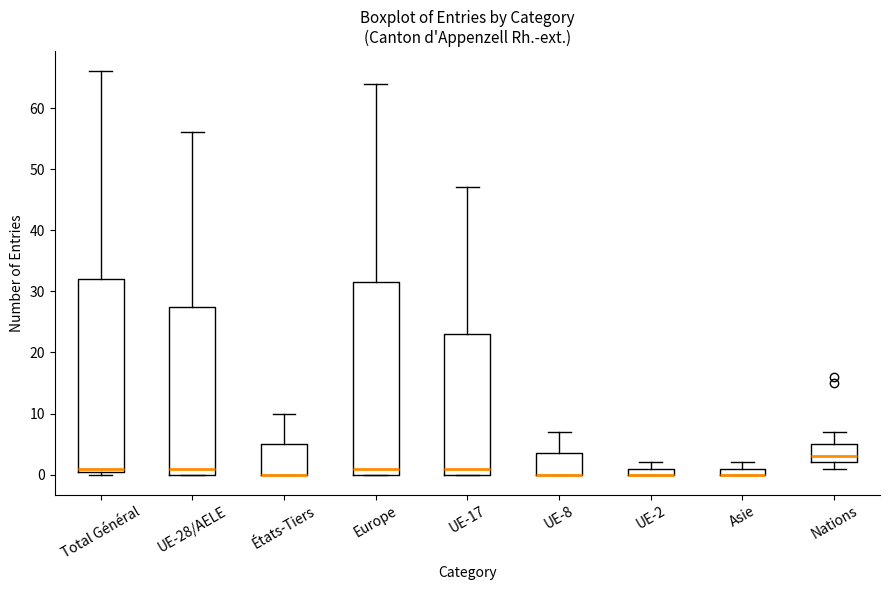

Where is the upper edge of the box for UE-8 on the y-axis? The values are not printed on the chart, so give them approximately, as read against the axis.

4